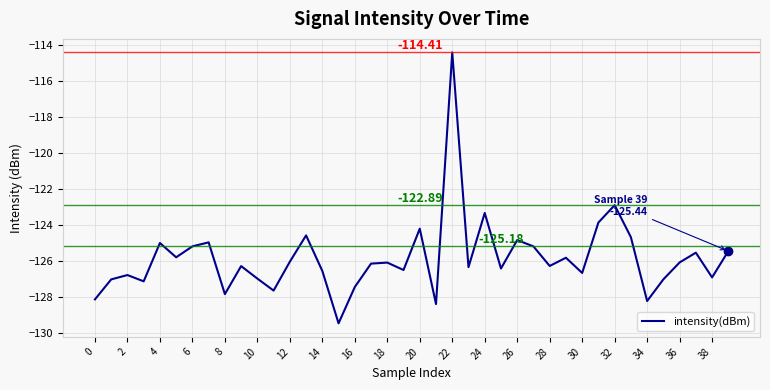

What is the difference between the maximum and minimum values?

15.0